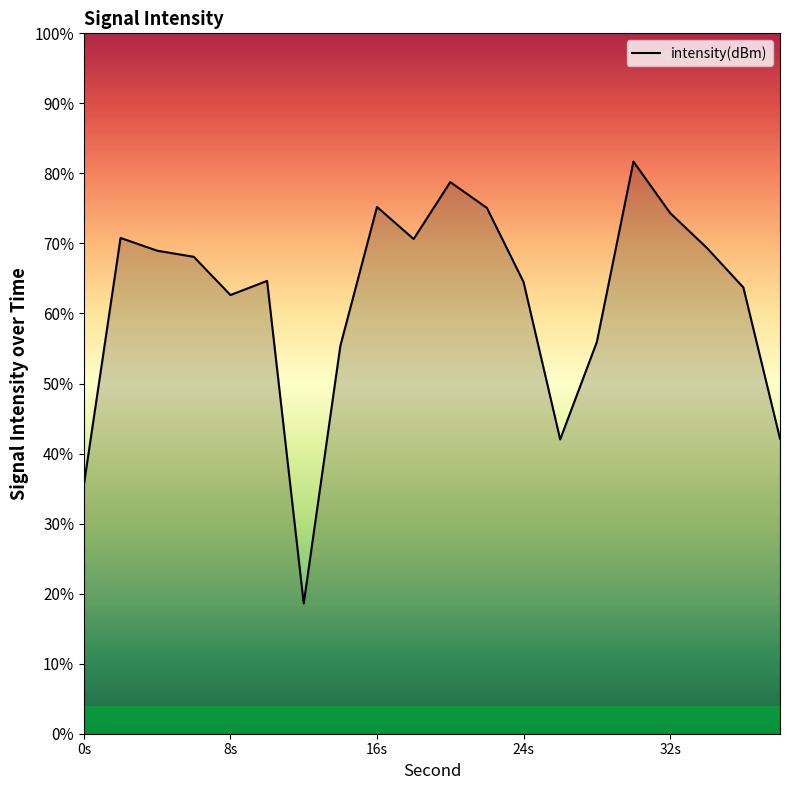

Reading left to right, what are all the values shown in this chart?

-140.8	-126.7	-127.4	-127.8	-129.9	-129.1	-147.6	-132.8	-124.9	-126.7	-123.5	-125.0	-129.2	-138.2	-132.6	-122.3	-125.3	-127.2	-129.5	-138.1